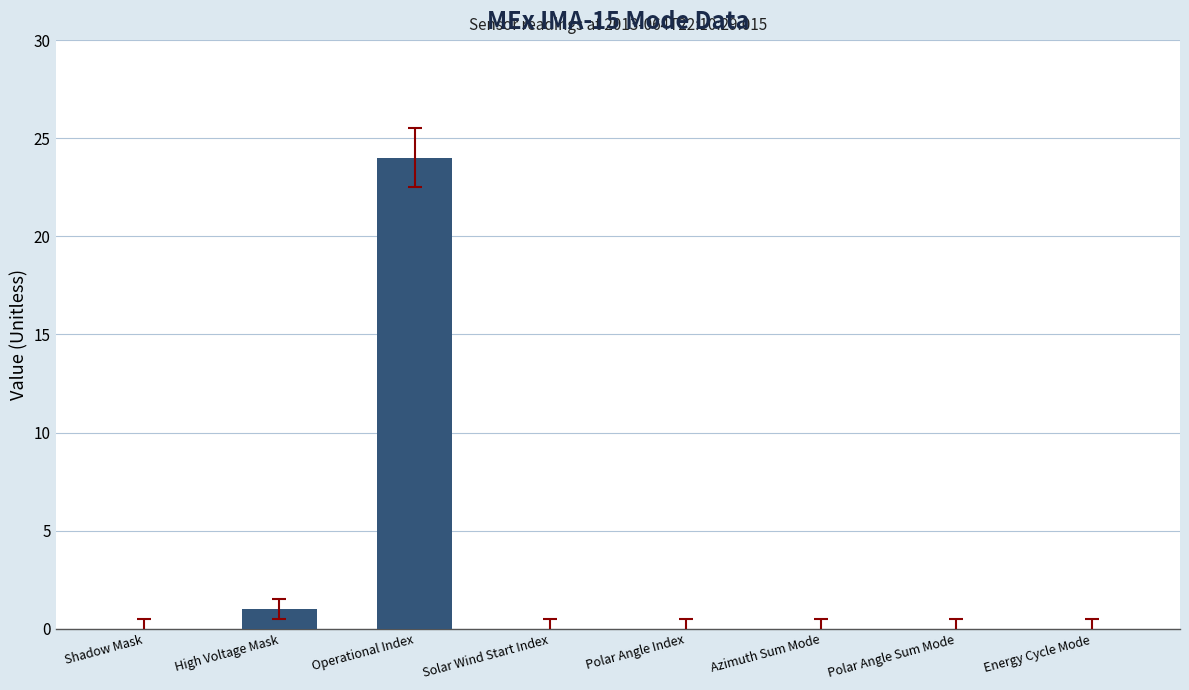

Which label corresponds to the largest value in the chart?

Operational Index